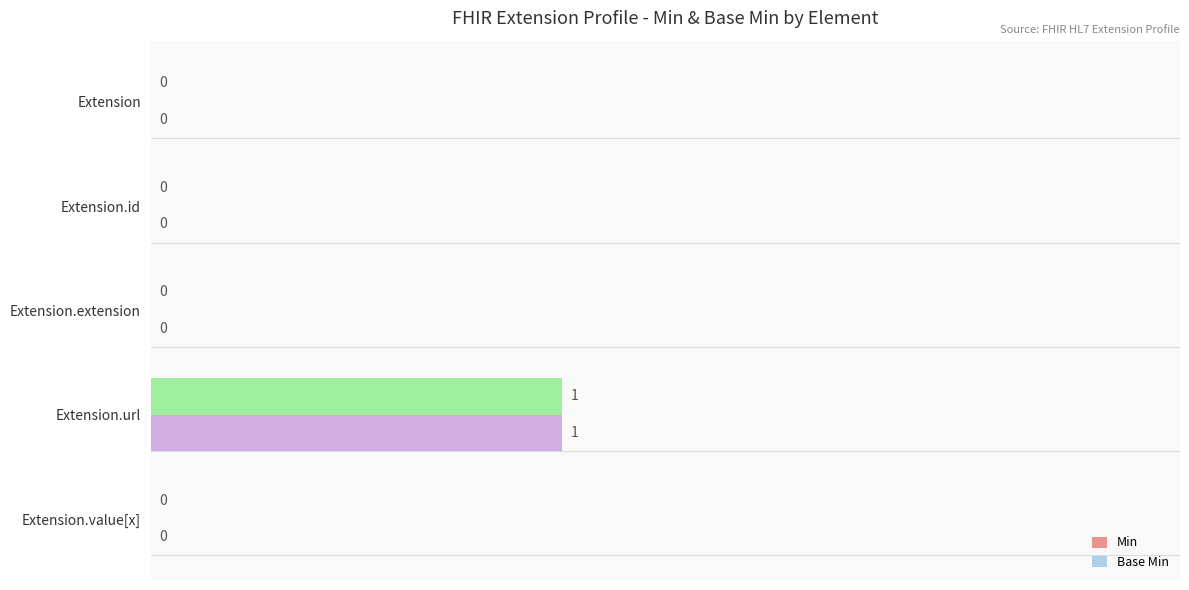

True or false: Min has a value of -1 at Extension.value[x].

False